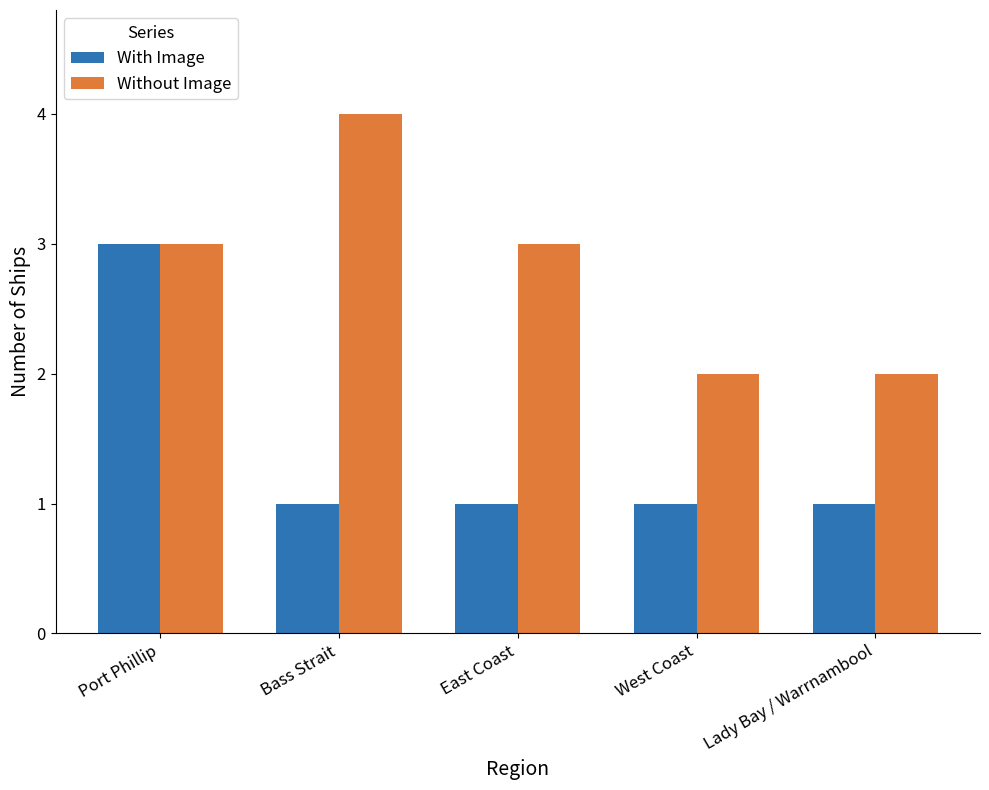

What is the approximate value of Without Image at Port Phillip?

3